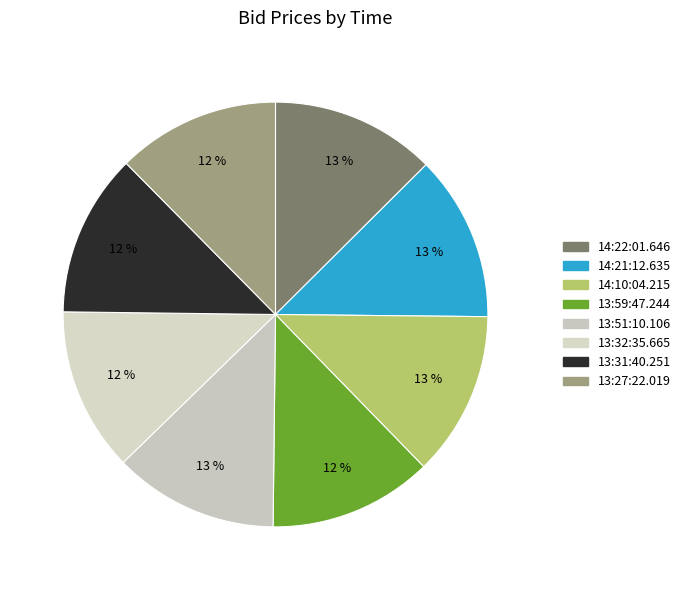

To the nearest percent, what is the average slice percentage?

12%